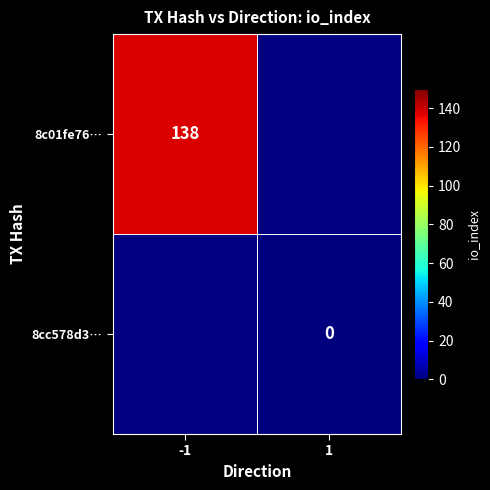

True or false: 8c01fe76… has a value of 138 at -1.

True